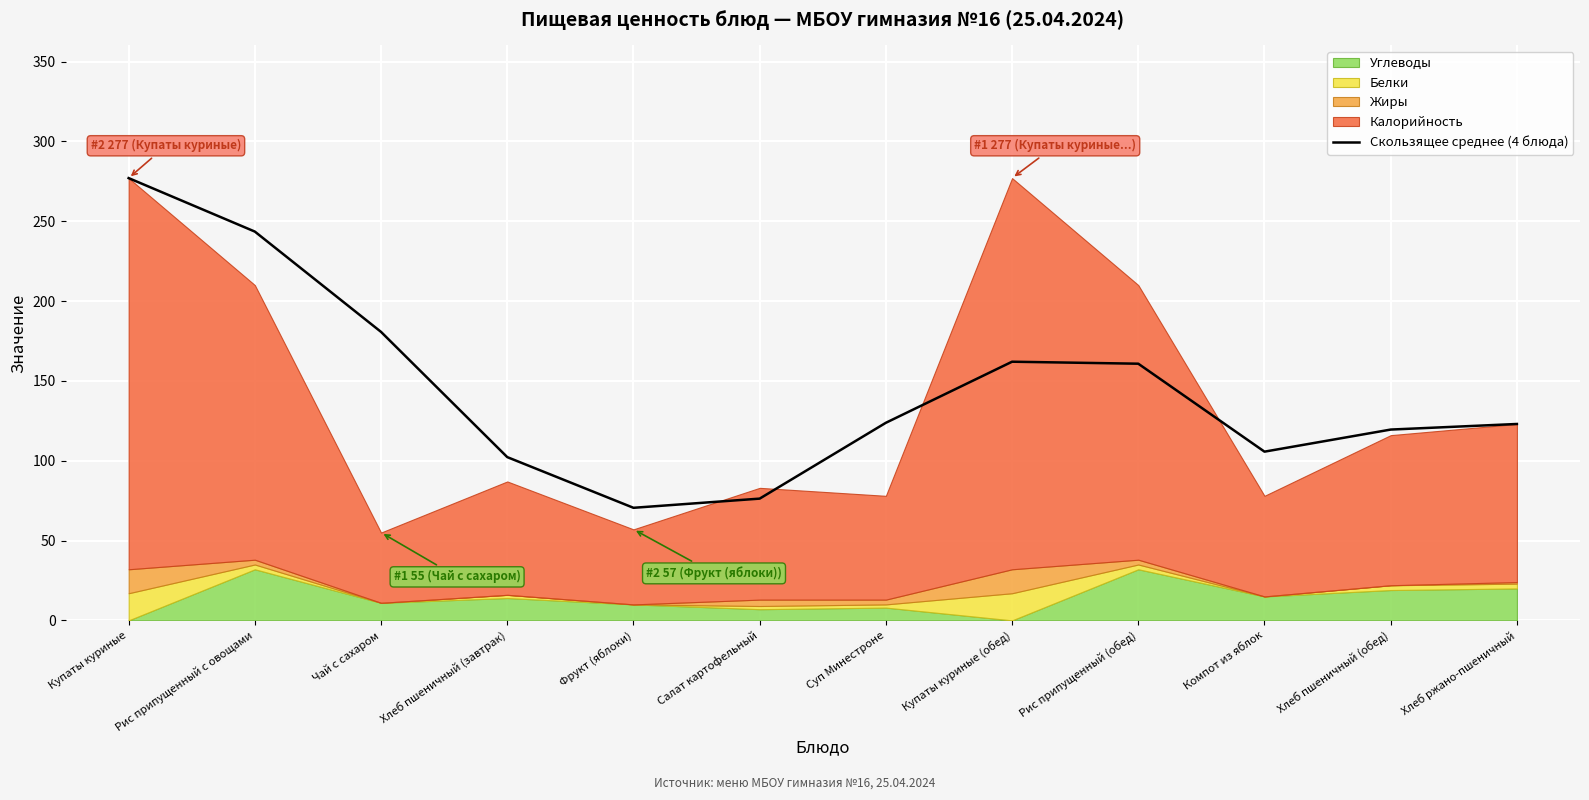

The value of Скользящее среднее (4 блюда) at Компот из яблок is 55.5. True or false?

False